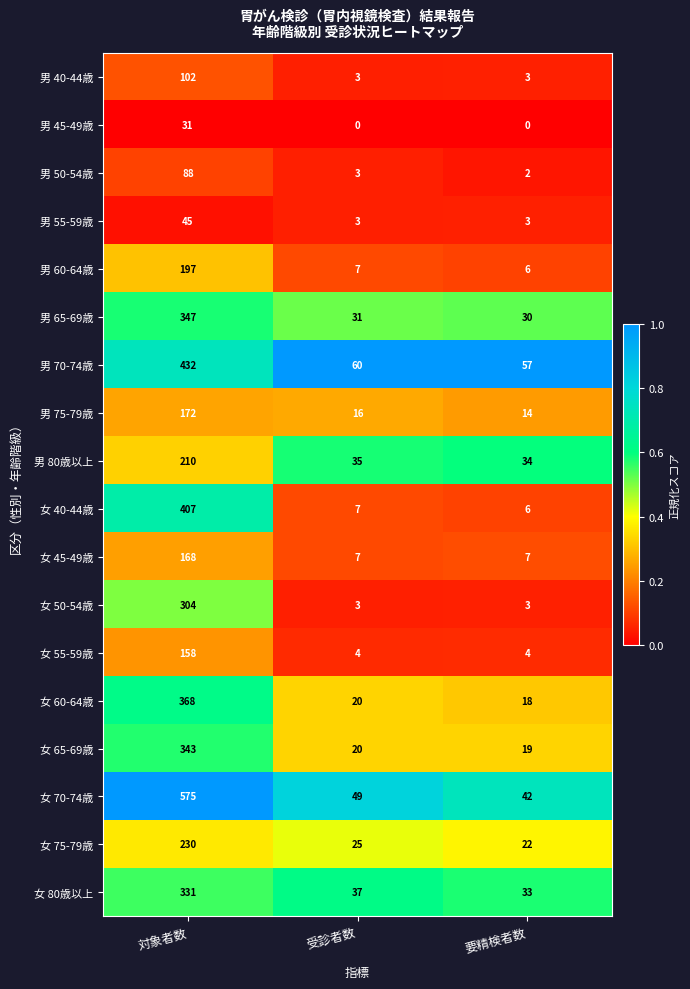

Is it true that 女 40-44歳 equals 3 at 要精検者数?

False